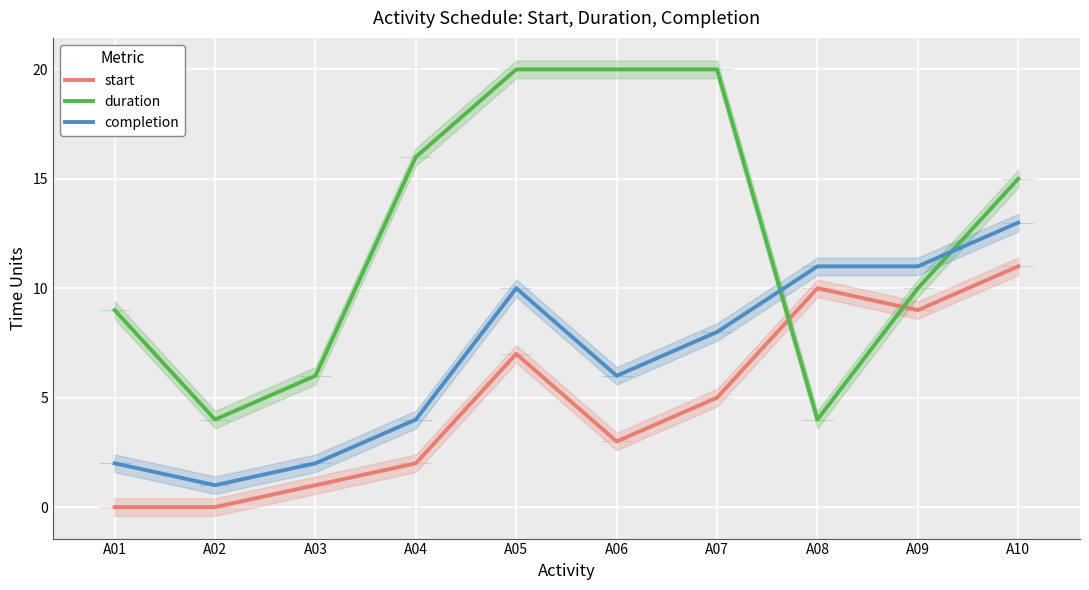

Between A06 and A10, which series saw the biggest shift?

start